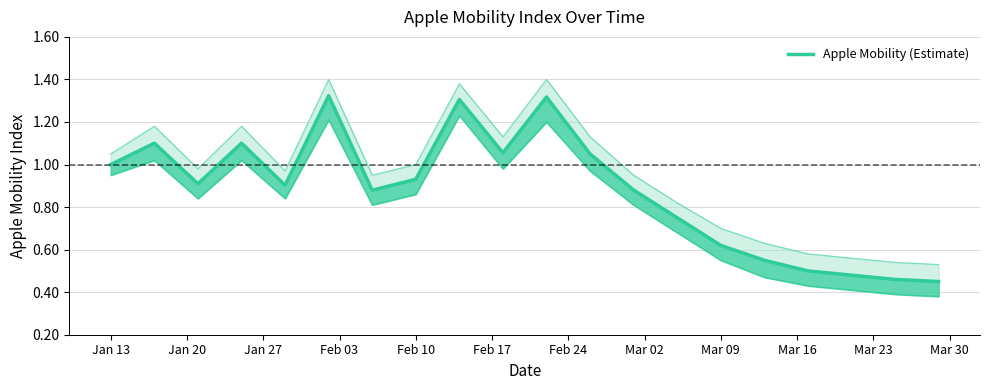

What is the smallest value displayed?

0.5